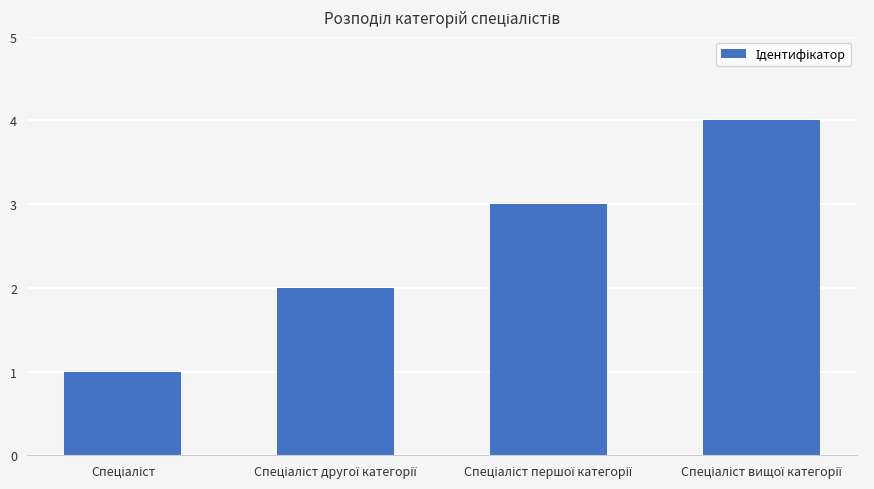

How many values are between 2 and 4?

3